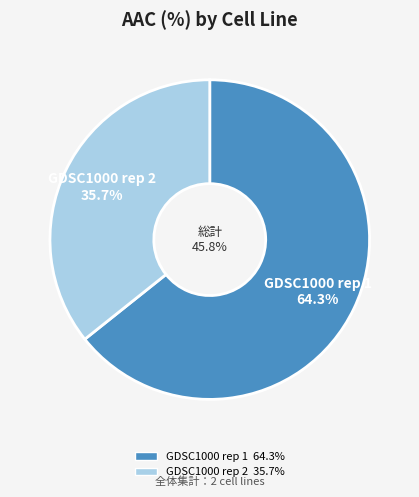

Count the number of slices in the pie.

2